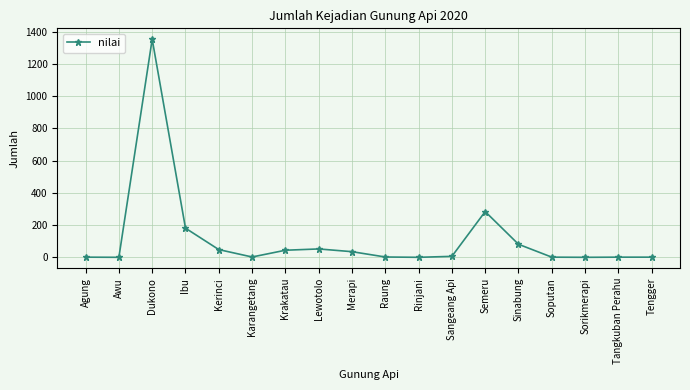

True or false: the data has more than 2 interior local peaks.

True